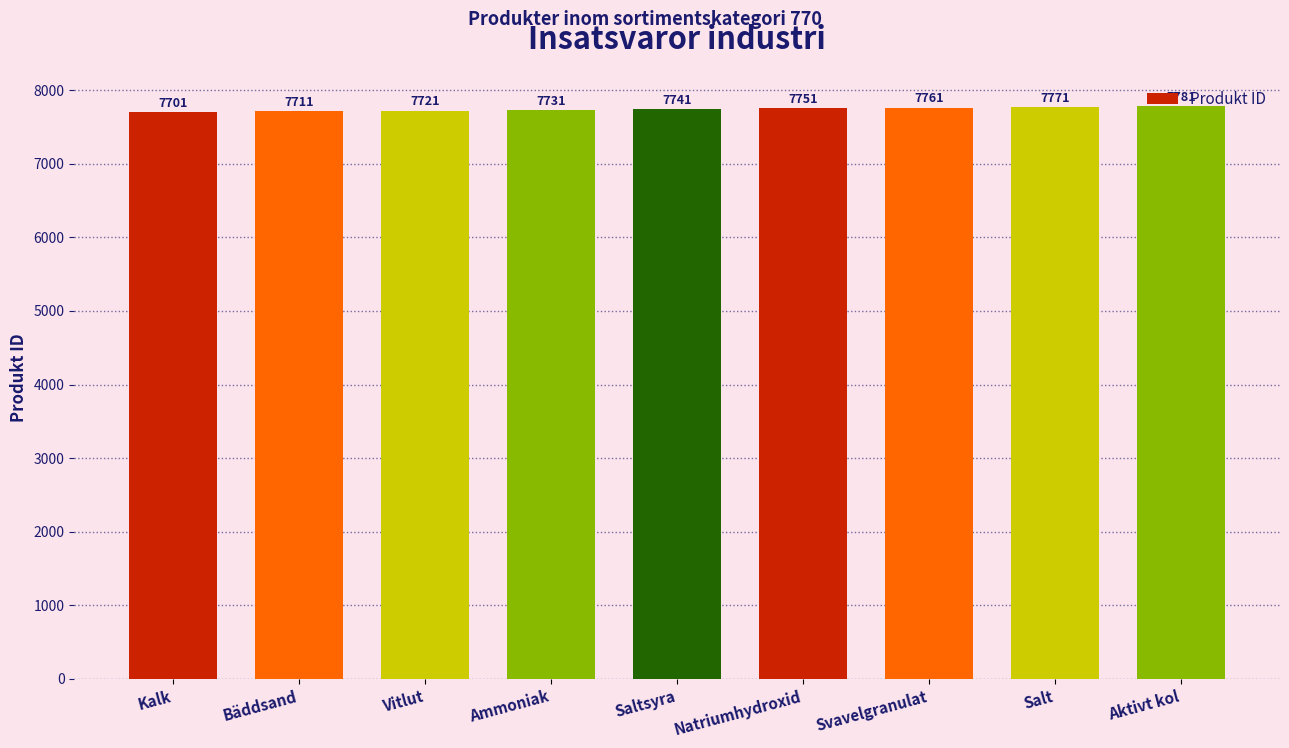

Reading left to right, transcribe all the data shown in this chart.

Kalk=7701	Bäddsand=7711	Vitlut=7721	Ammoniak=7731	Saltsyra=7741	Natriumhydroxid=7751	Svavelgranulat=7761	Salt=7771	Aktivt kol=7781